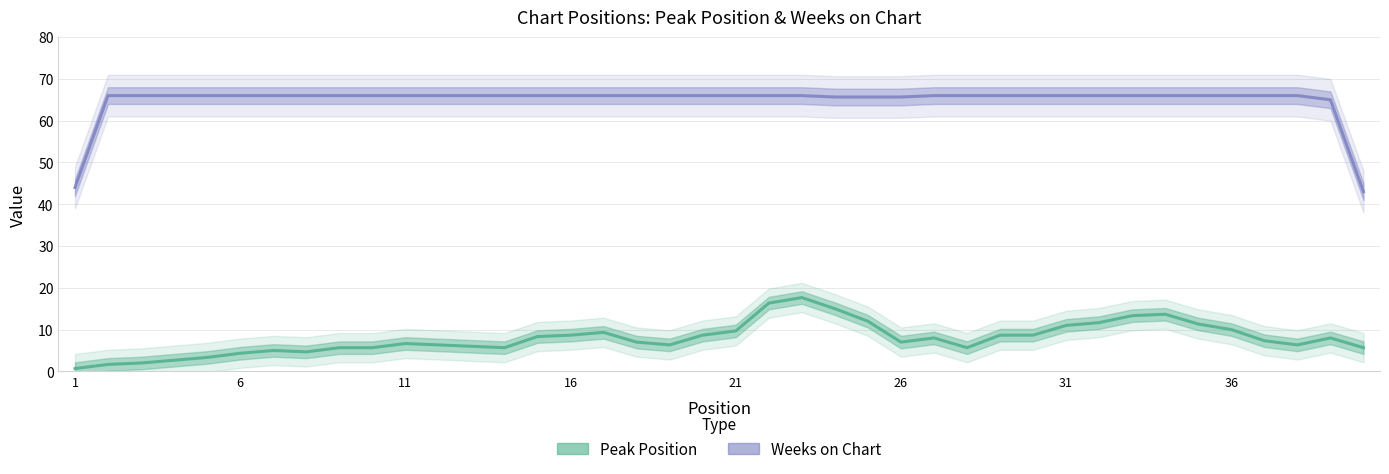

What is the total value across all series at 36?

76.0